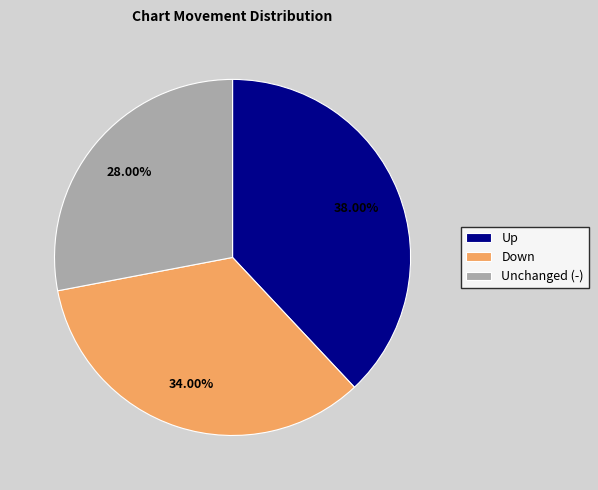

How many segments does this pie chart have?

3